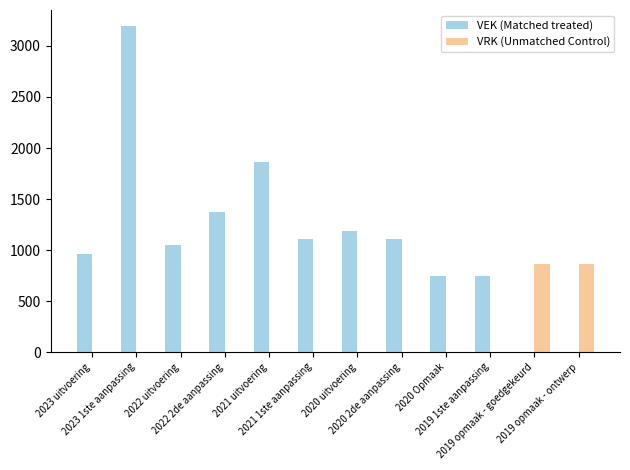

What is the maximum value shown in the chart?

3193